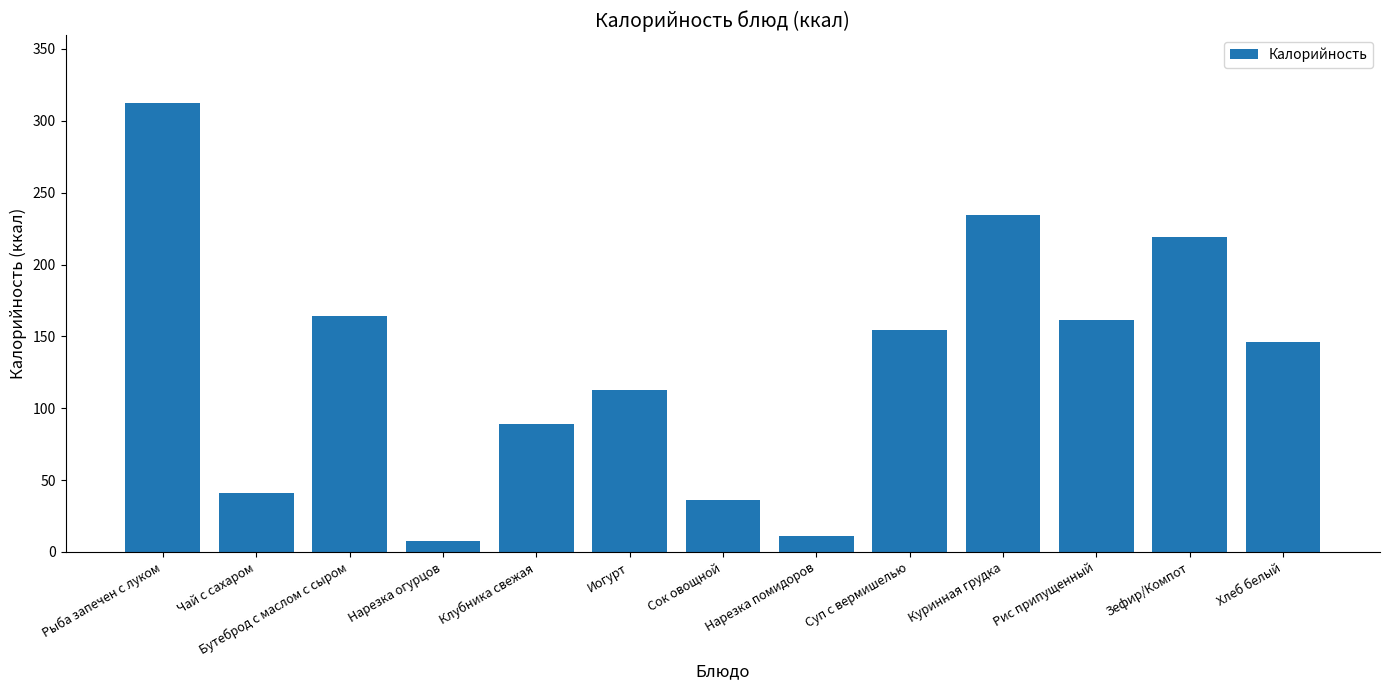

At which category does the chart reach its minimum across all series?

Нарезка огурцов